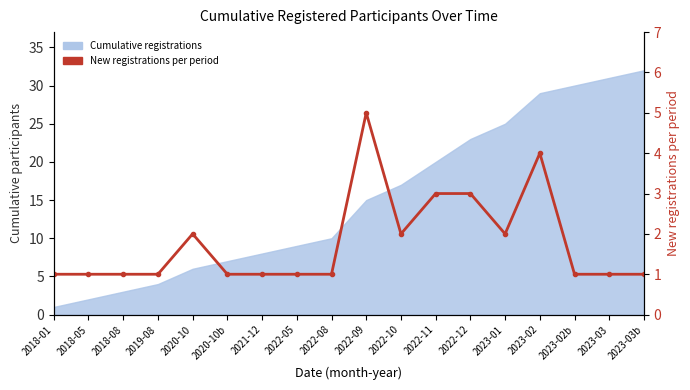

The chart shows a value of 2 at 2023-02. True or false?

False